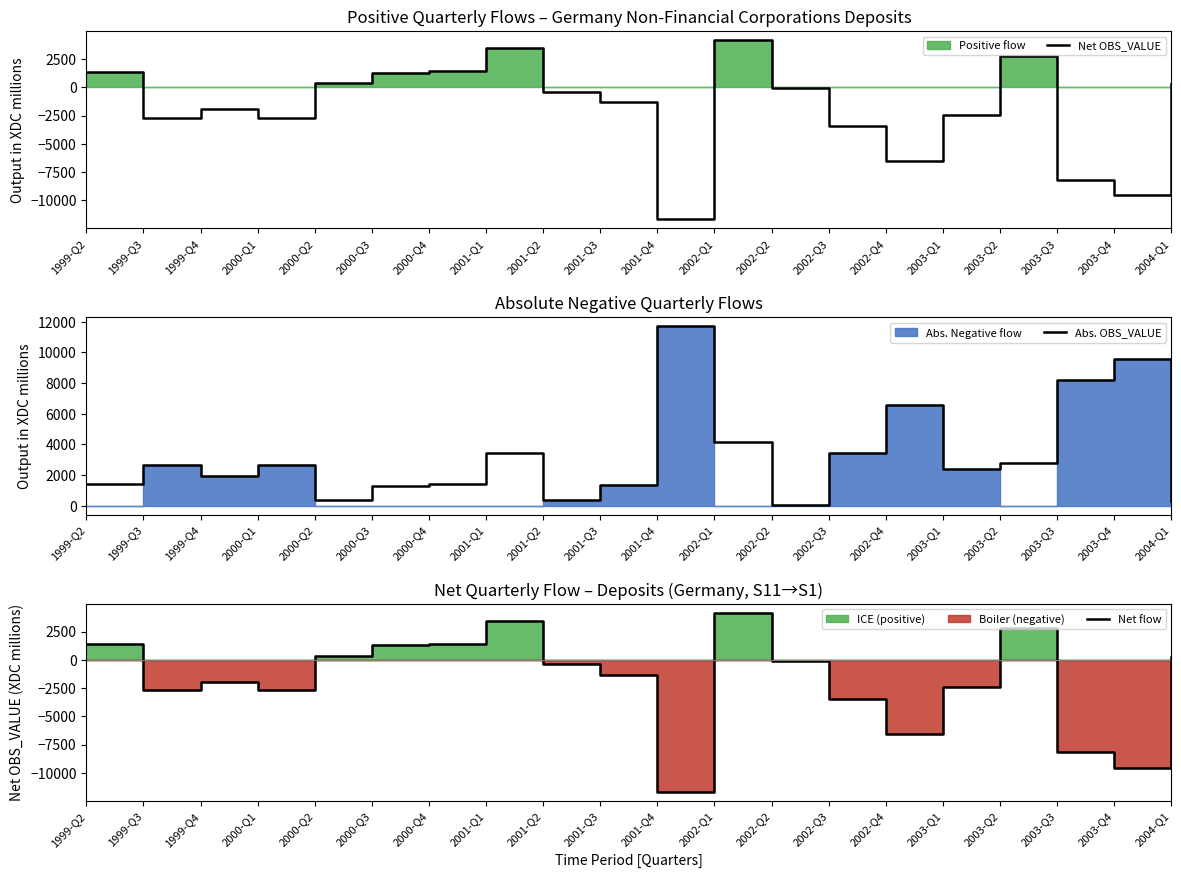

True or false: Net flow and Net OBS_VALUE cross at least once.

False